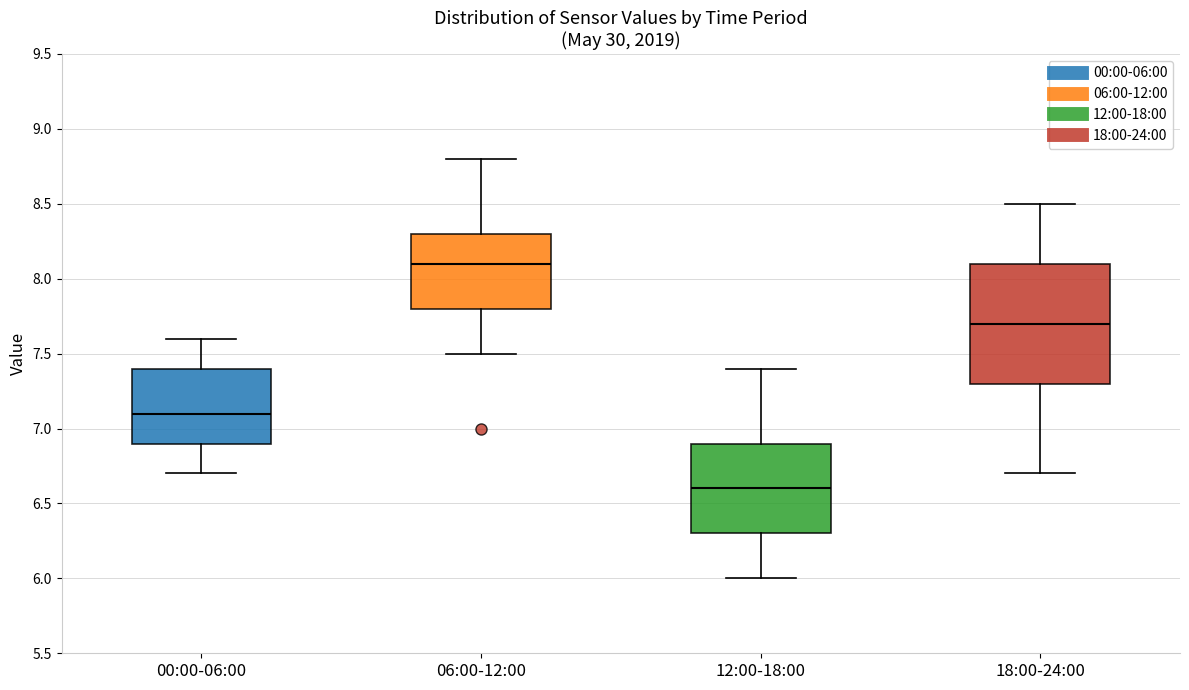

Which box is the tallest, from its lower edge to its upper edge?

18:00-24:00